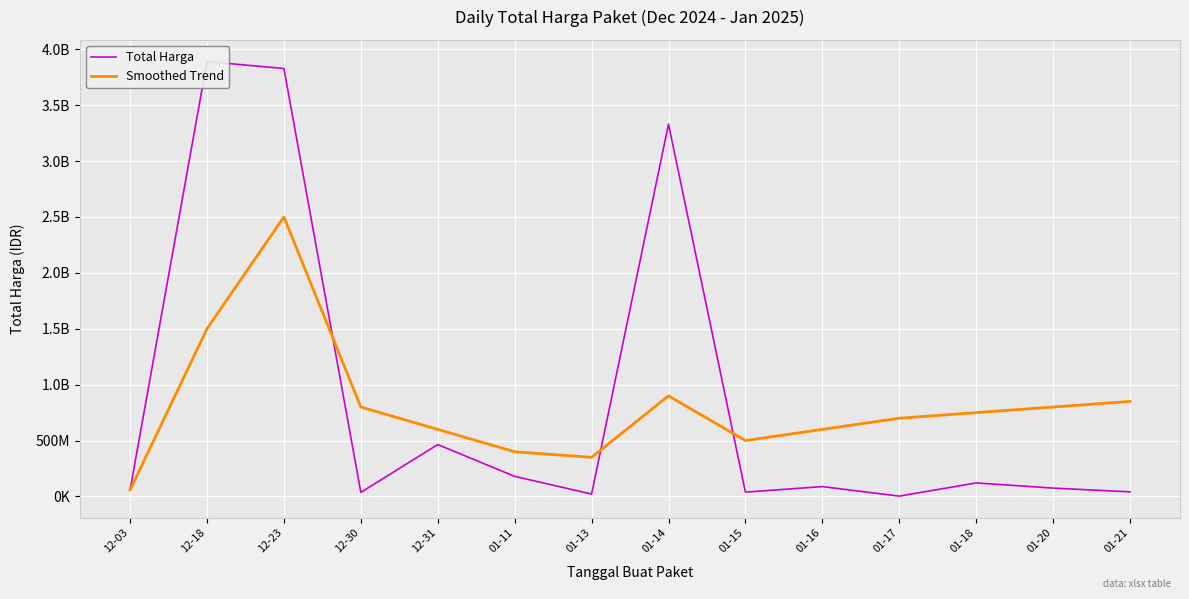

How many lines are shown in the chart?

2